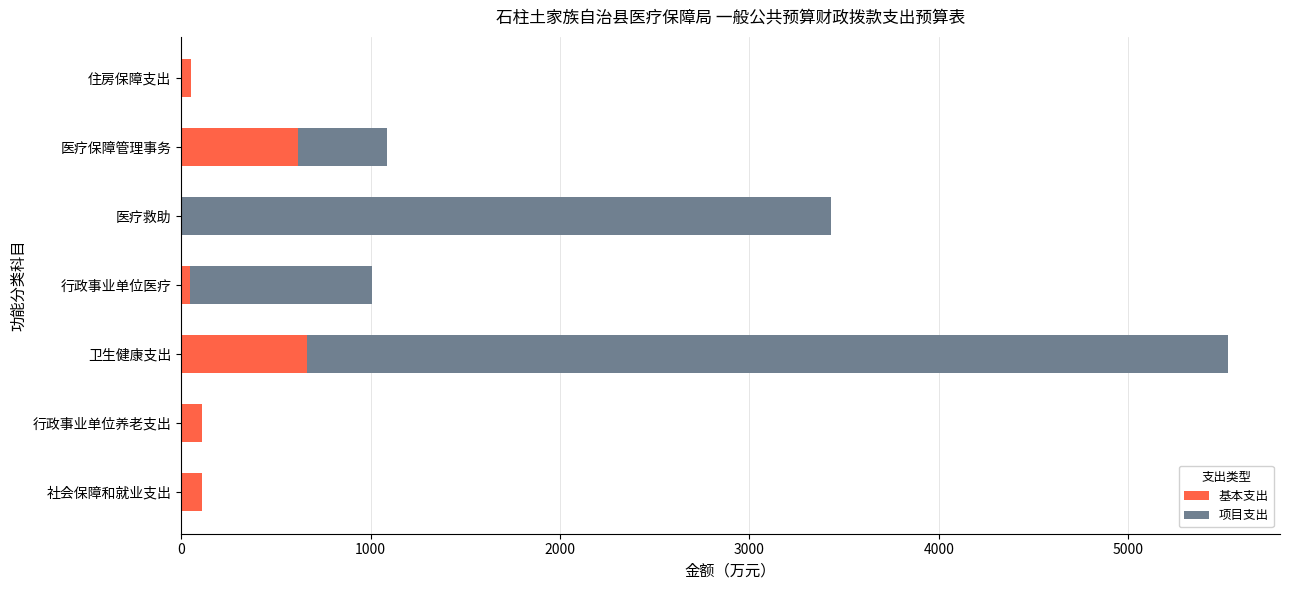

What is the approximate value of 基本支出 at 卫生健康支出?

662.5